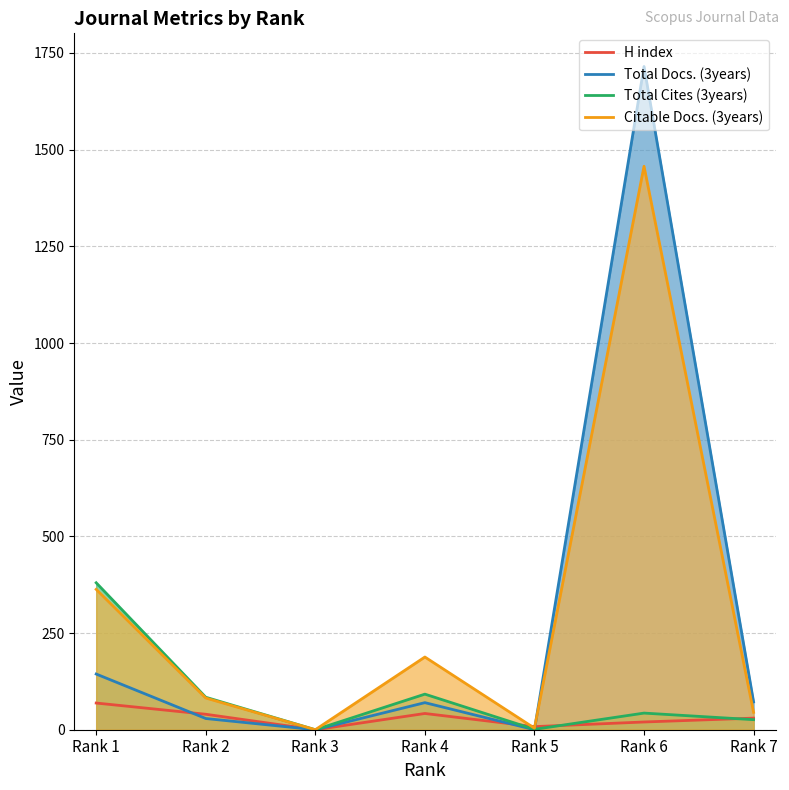

What is the maximum value for Citable Docs. (3years)?

1457